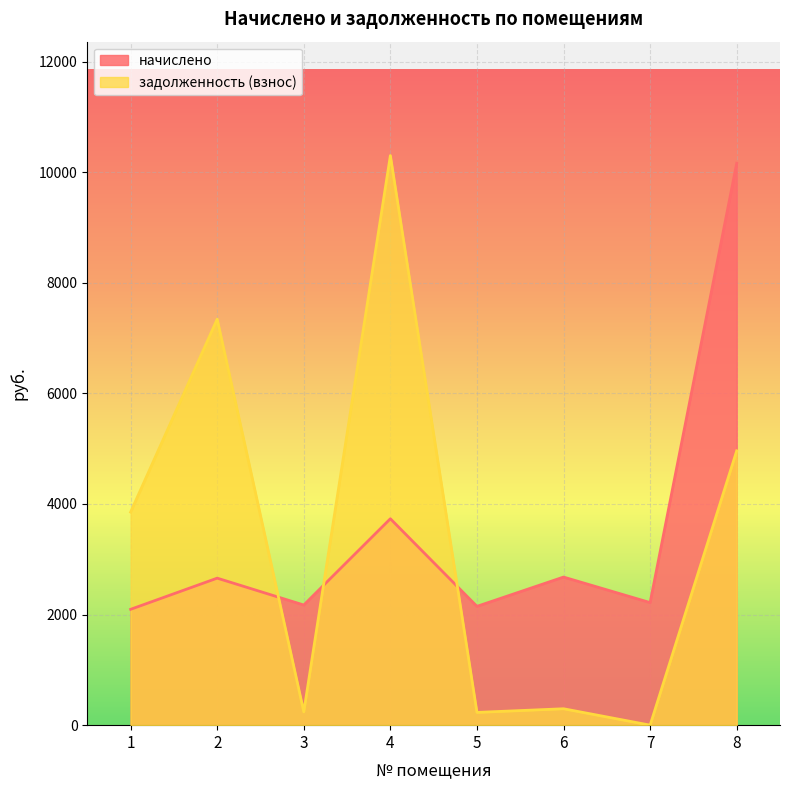

How many data points in начислено are above 2658?

4